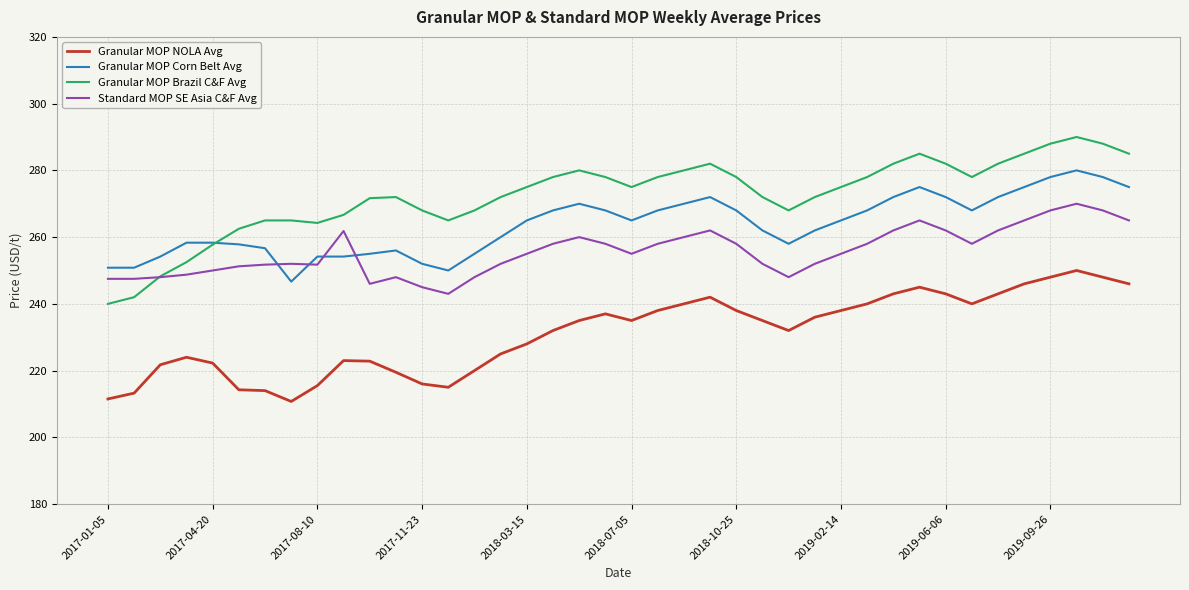

List the series in order of their peak value, lowest first.

Granular MOP NOLA Avg, Standard MOP SE Asia C&F Avg, Granular MOP Corn Belt Avg, Granular MOP Brazil C&F Avg